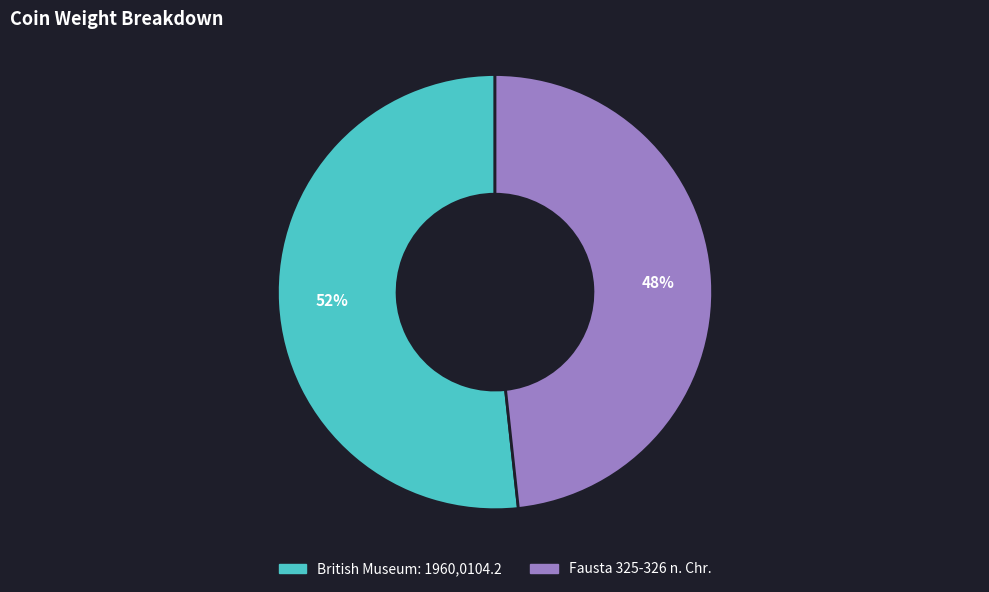

Do Fausta 325-326 n. Chr. and British Museum: 1960,0104.2 together represent more than half of the pie?

Yes